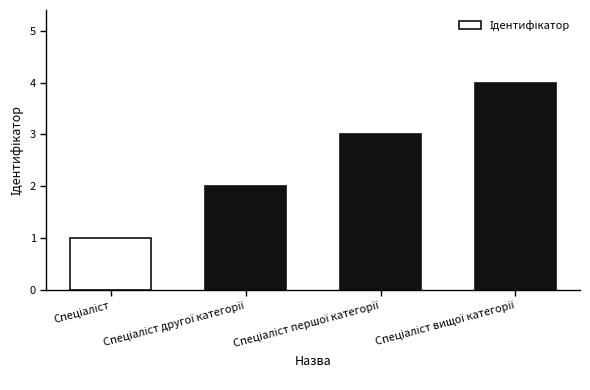

What is the greatest value displayed?

4